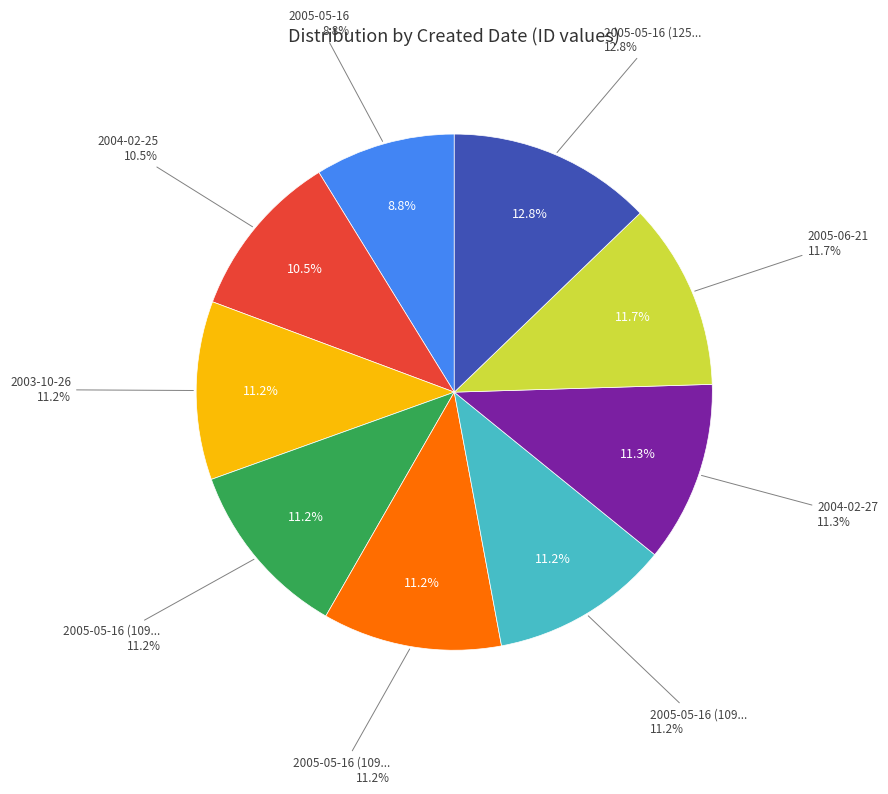

Count the number of slices in the pie.

9